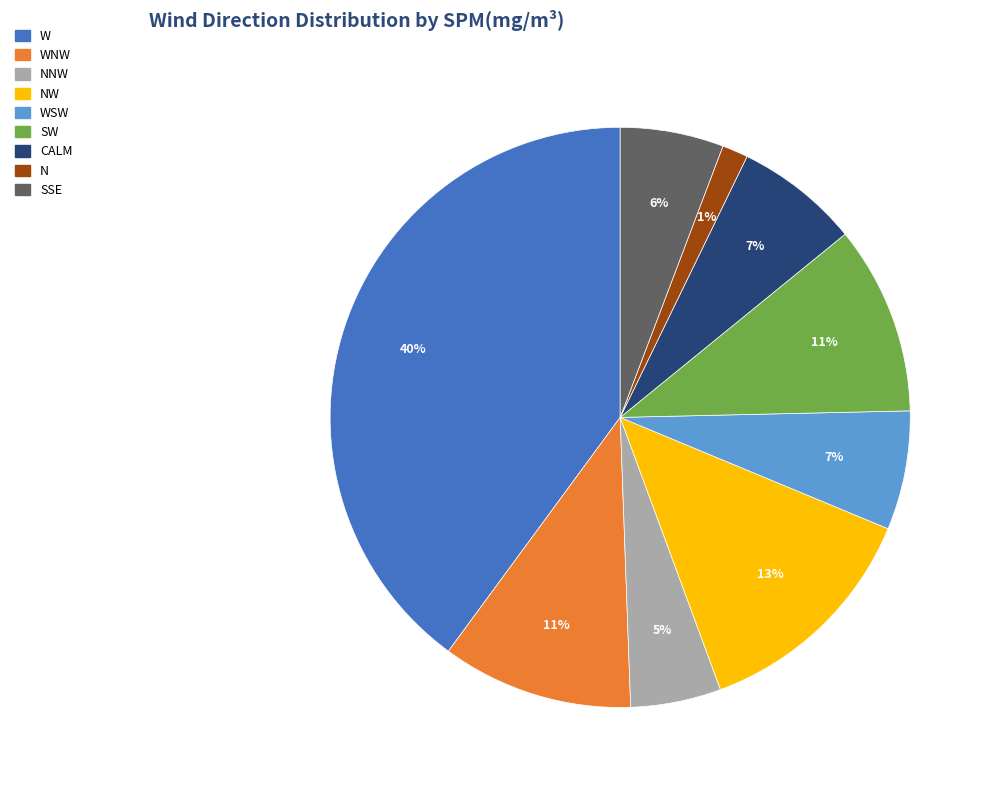

How many segments does this pie chart have?

9